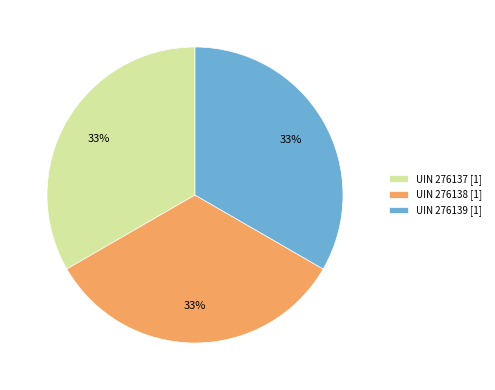

Combined, do UIN 276138 [1] and UIN 276139 [1] account for over 50%?

Yes